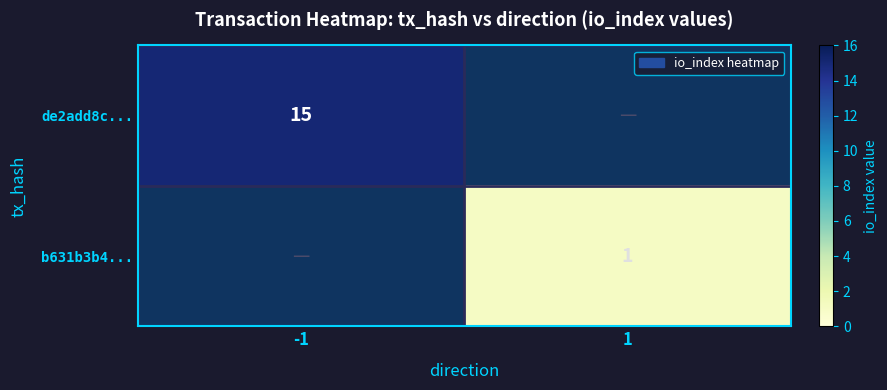

True or false: de2add8c... has a value of 15 at -1.

True